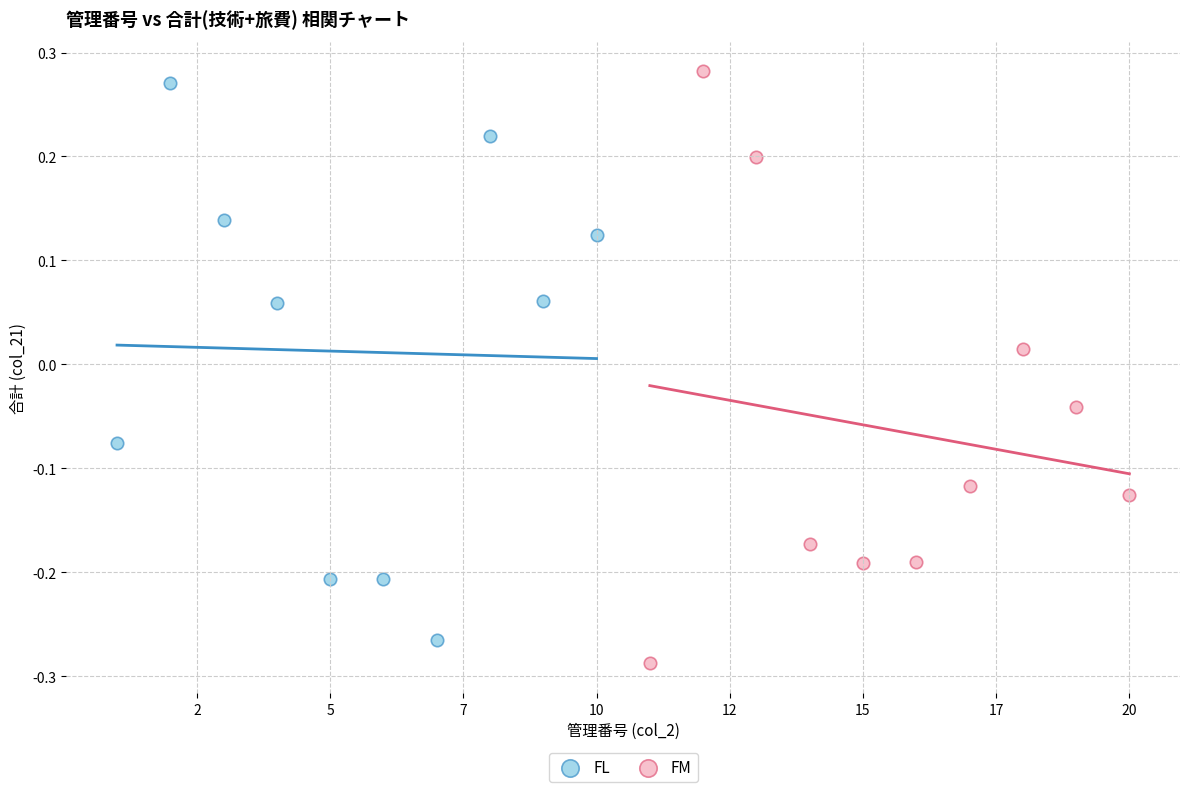

Which series contains the lowest Y value?

FM